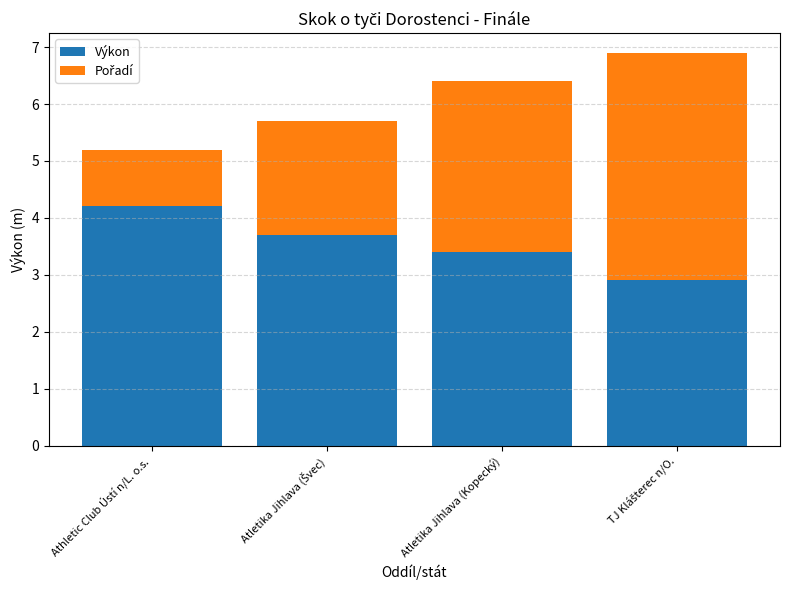

How many bars are there in total?

4